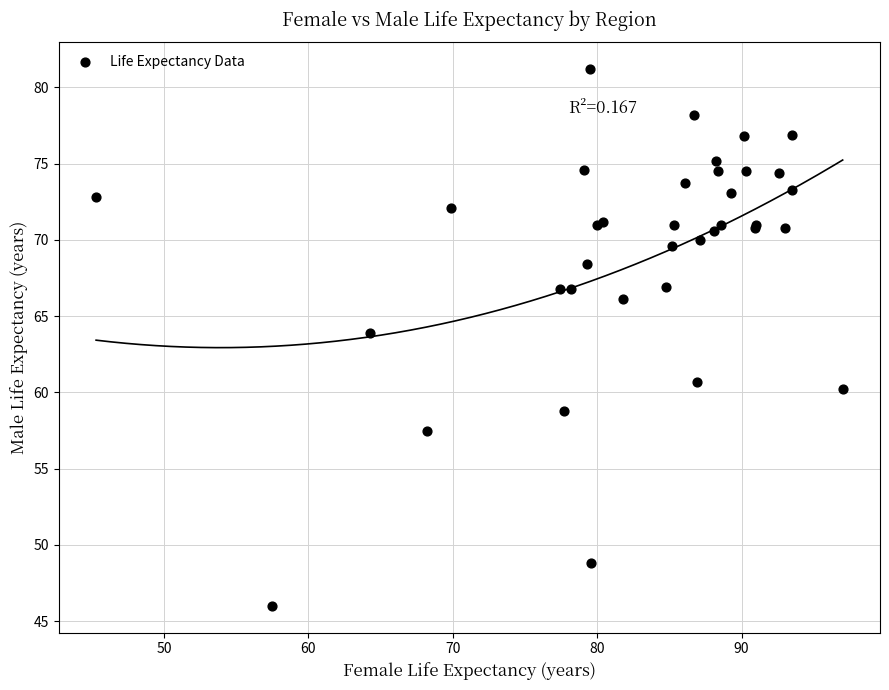

What Y value in the scatter plot is closest to 63?

63.9